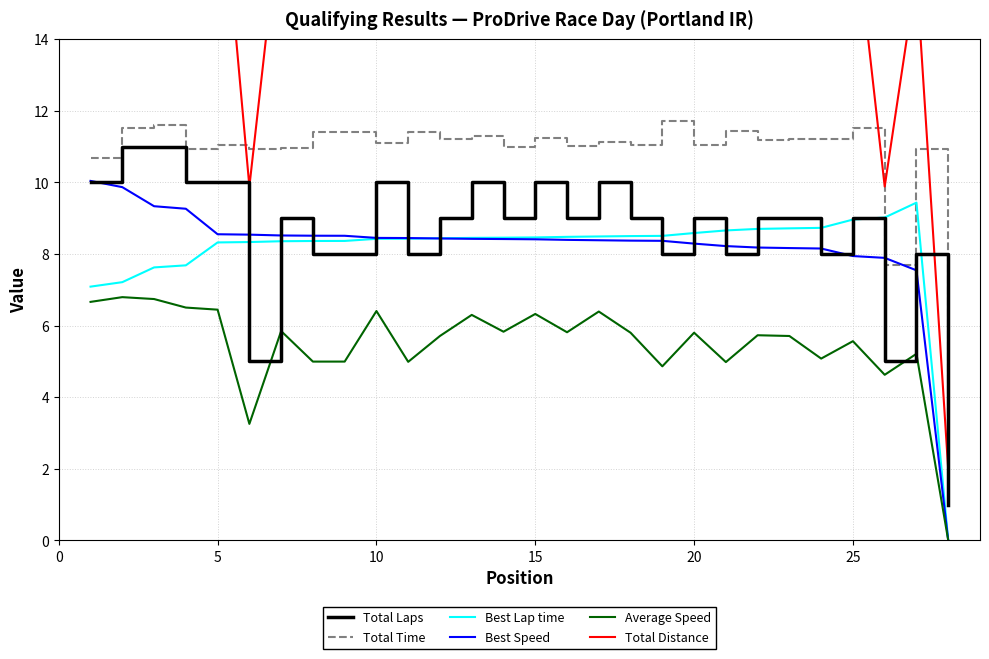

True or false: Total Laps and Average Speed cross at least once.

False